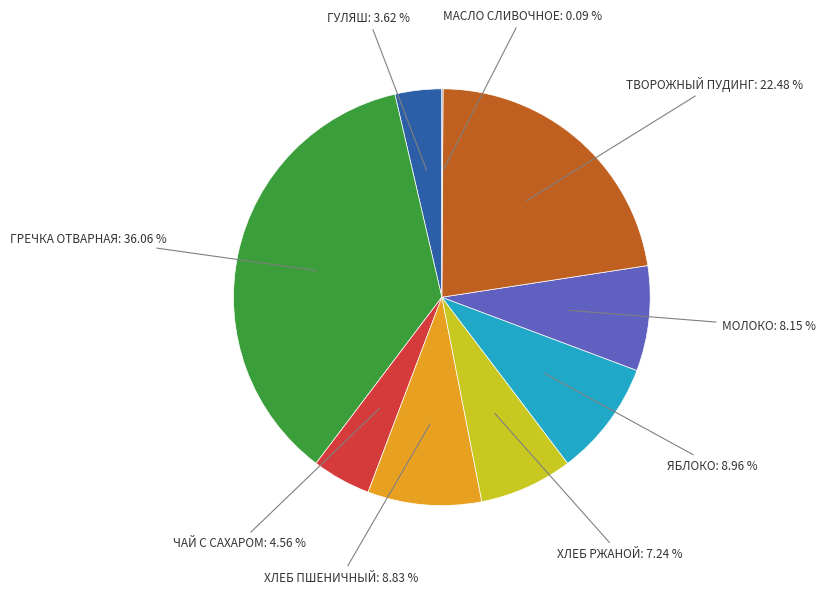

Is there any slice that represents more than half of the pie?

No